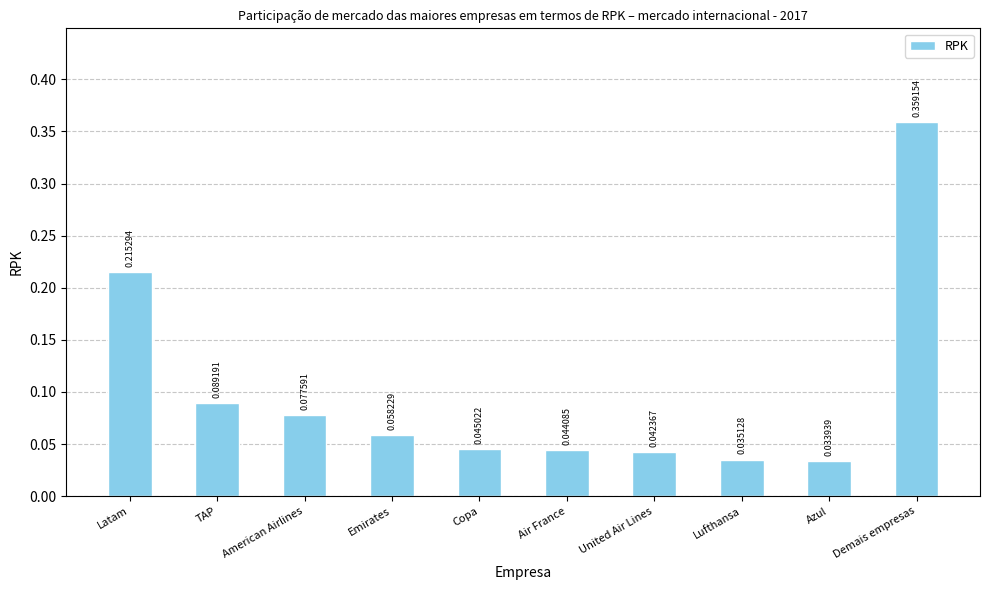

How many data points does each series have?

10